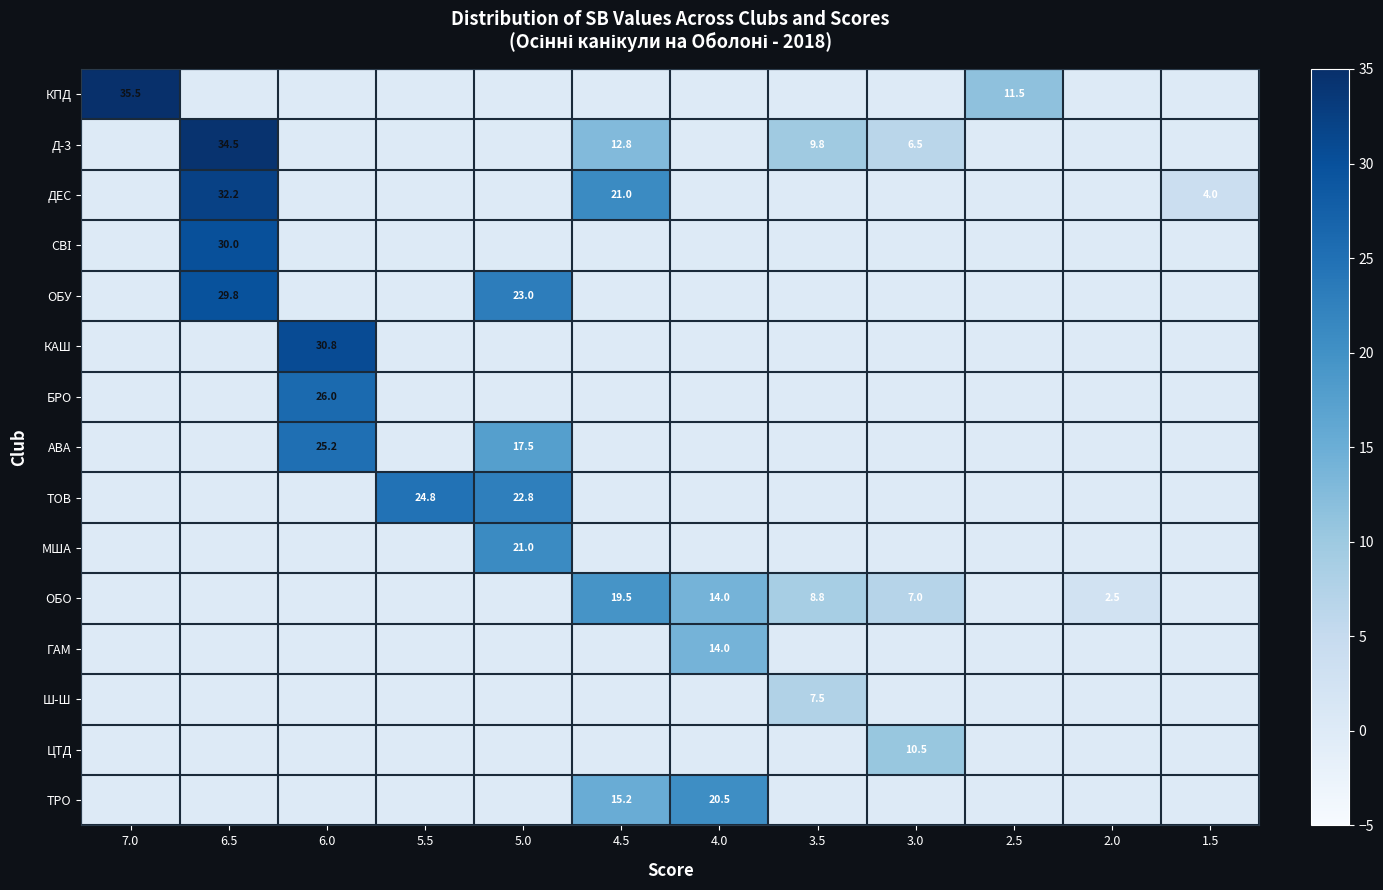

The ОБУ series shows -18.5 at 4.5. True or false?

False